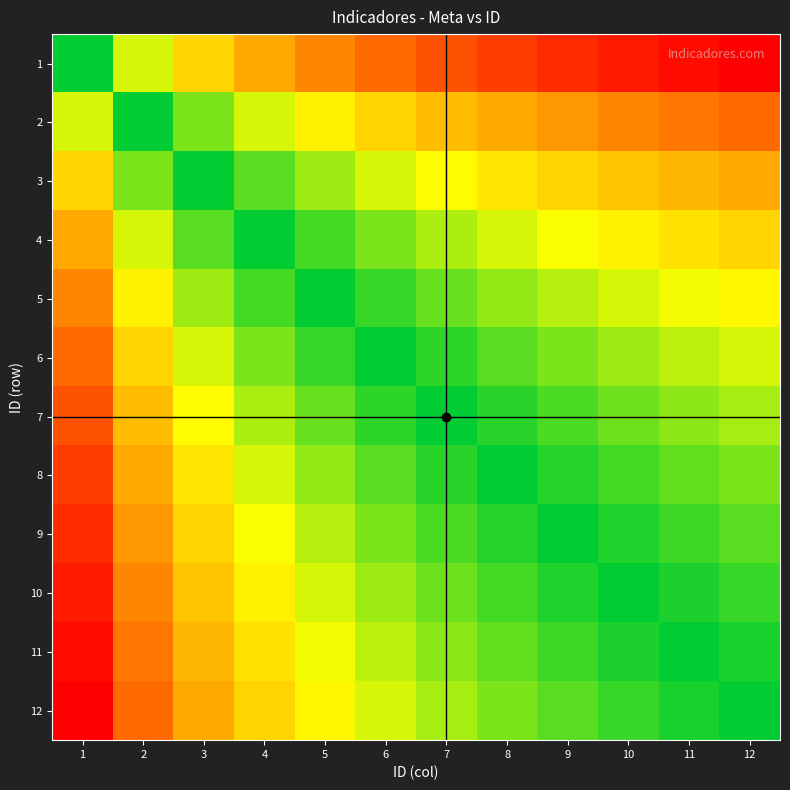

What is the total value across all series at 8?

-5.0